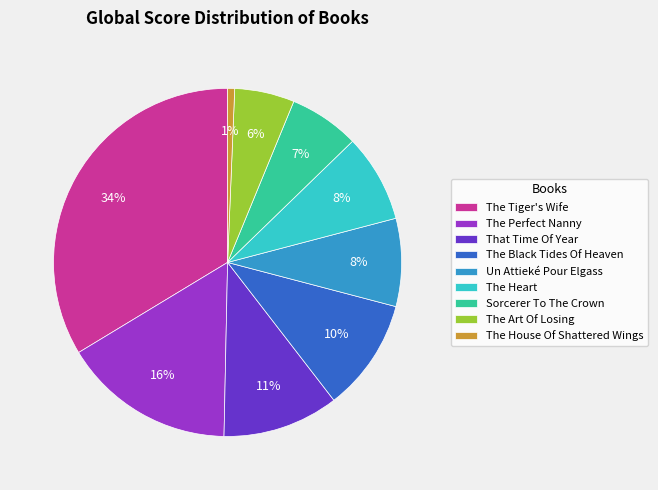

To the nearest percent, what is the average slice percentage?

11%